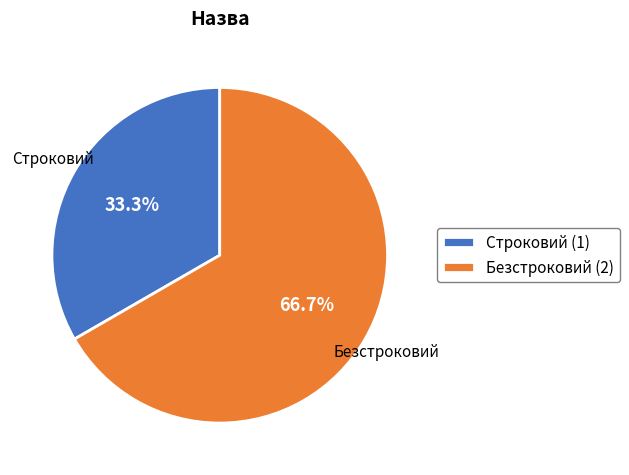

Rank the categories by value from highest to lowest.

Безстроковий, Строковий